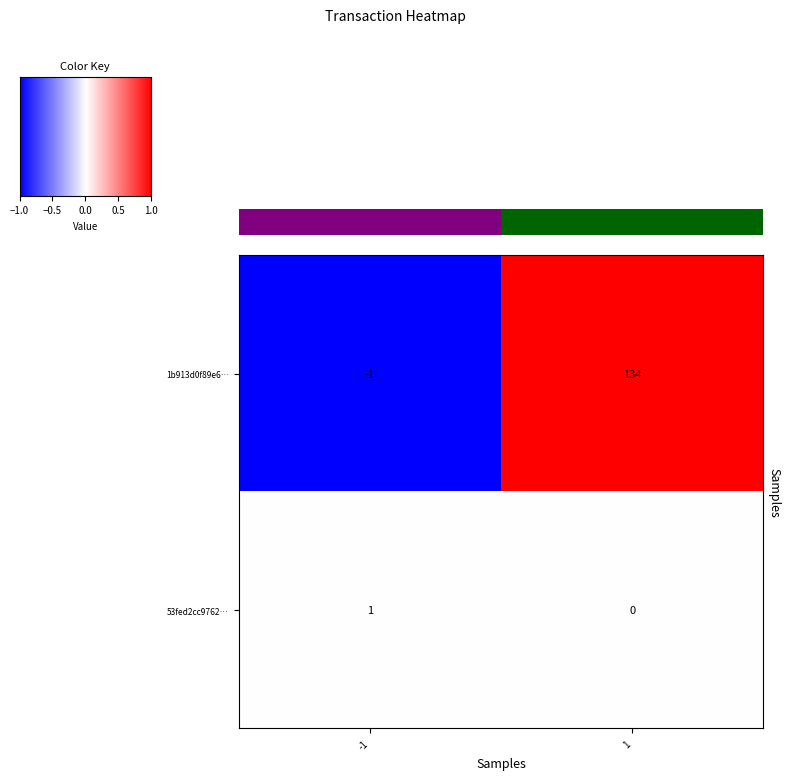

Is it true that 1b913d0f89e6… equals 84 at 1?

False